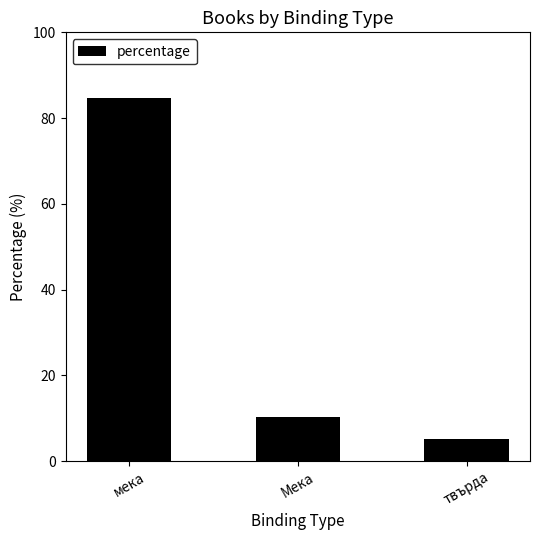

What is the label of the 3rd bar from the right?

мека